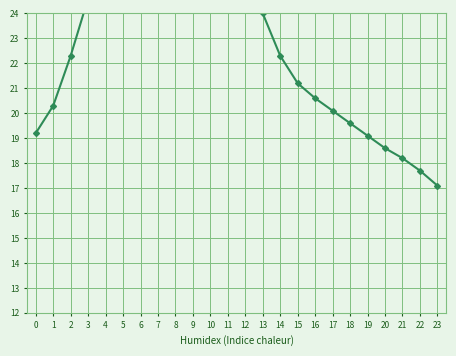

Which category has the highest value across all series?

8